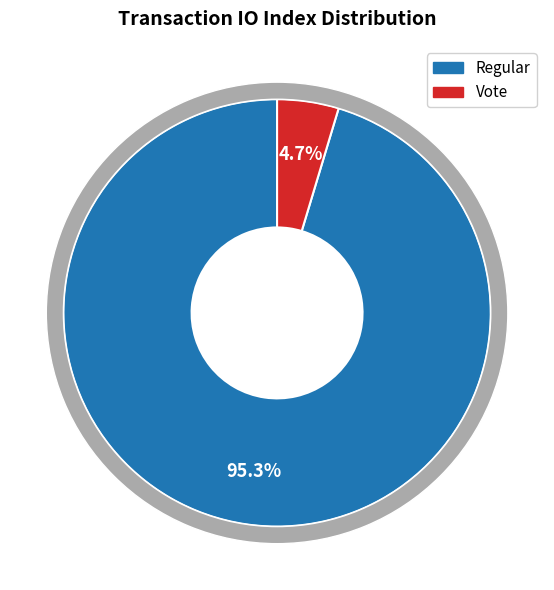

What percentage do Regular and Vote together represent?

100.0%